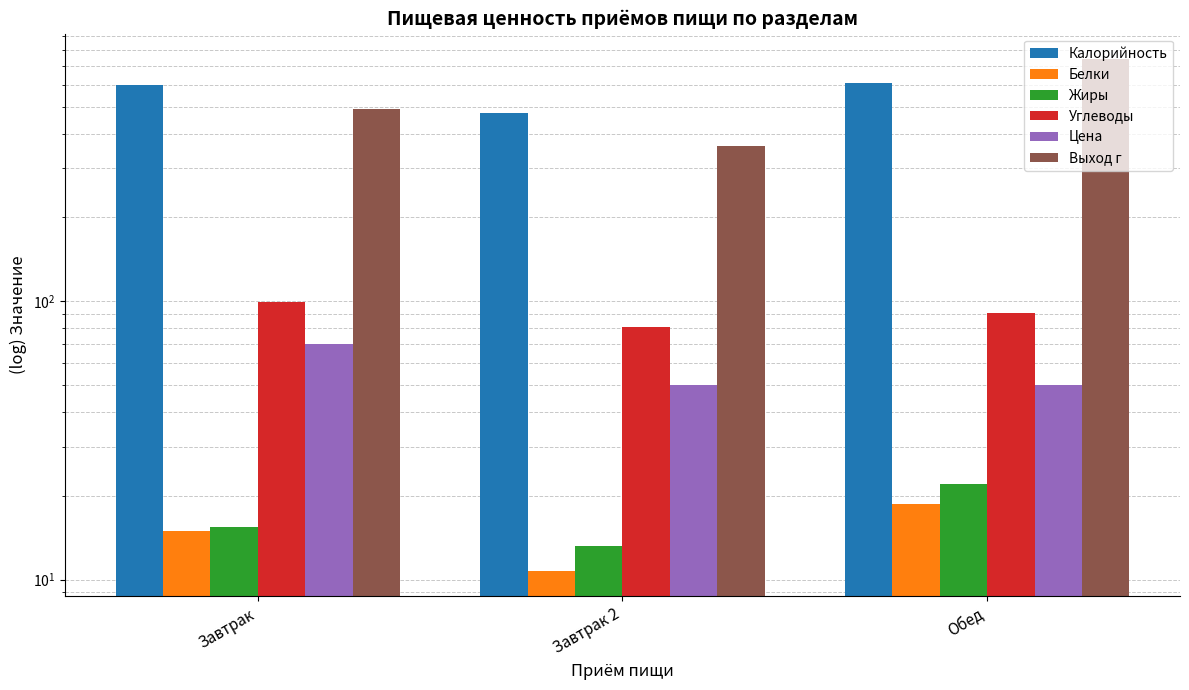

List the labels in order of Жиры value, smallest first.

Завтрак 2, Завтрак, Обед